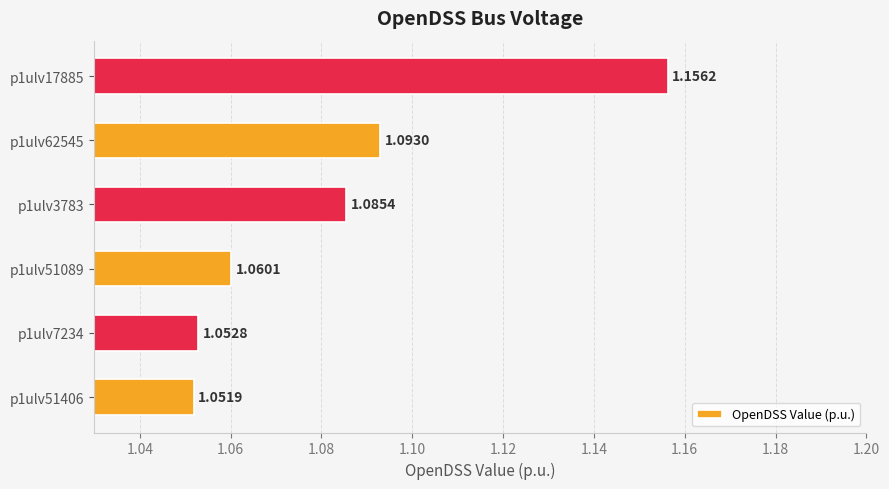

Does the chart contain stacked bars?

No